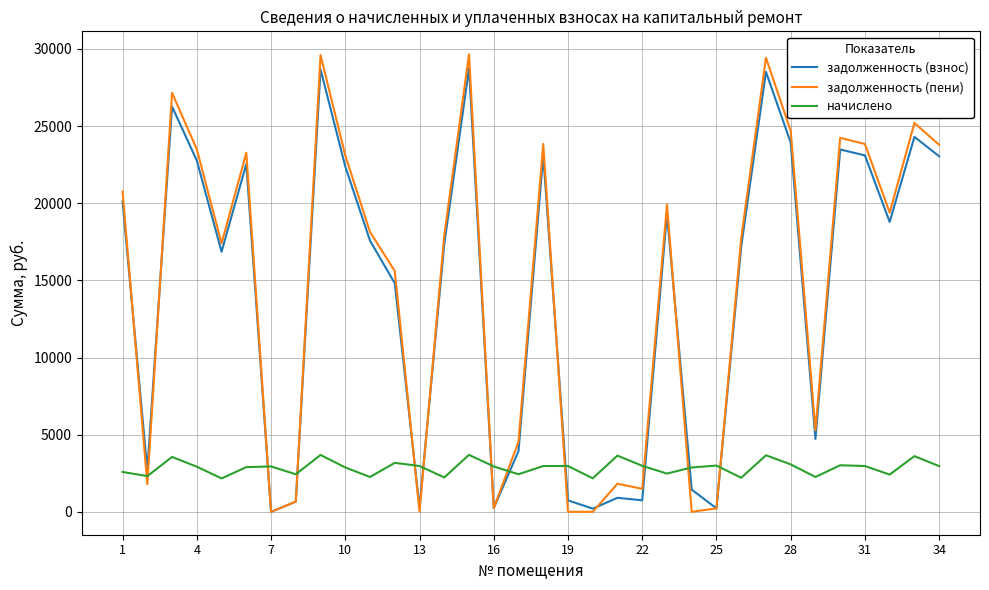

Which series has the widest spread of values?

задолженность (пени)